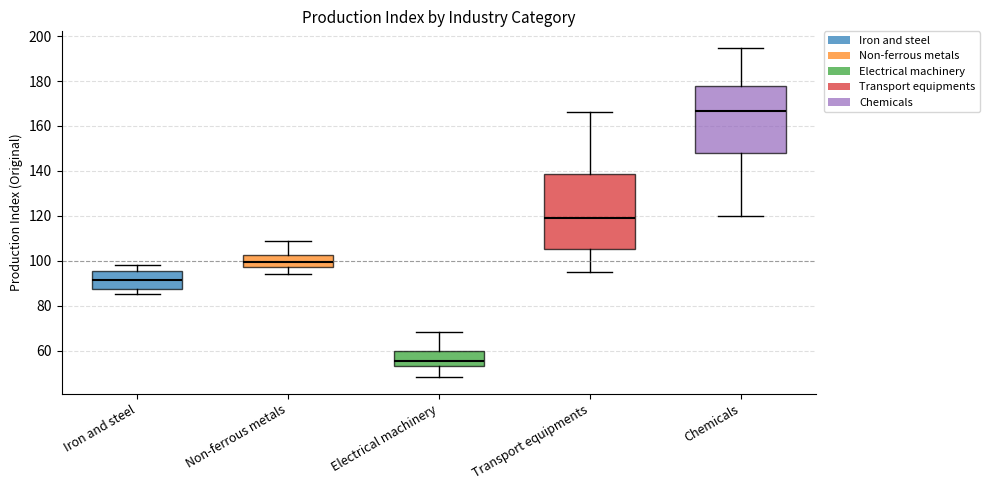

Reading left to right, read every box against the y-axis: the position of its median line, the range the box covers, and the ends of its whiskers. The values are not printed on the chart, so give them approximately, as read against the axis.

Iron and steel: median 92, box 88 to 96, whiskers 86 to 98
Non-ferrous metals: median 100, box 98 to 102, whiskers 94 to 108
Electrical machinery: median 56, box 54 to 60, whiskers 48 to 68
Transport equipments: median 118, box 106 to 138, whiskers 96 to 166
Chemicals: median 166, box 148 to 178, whiskers 120 to 194